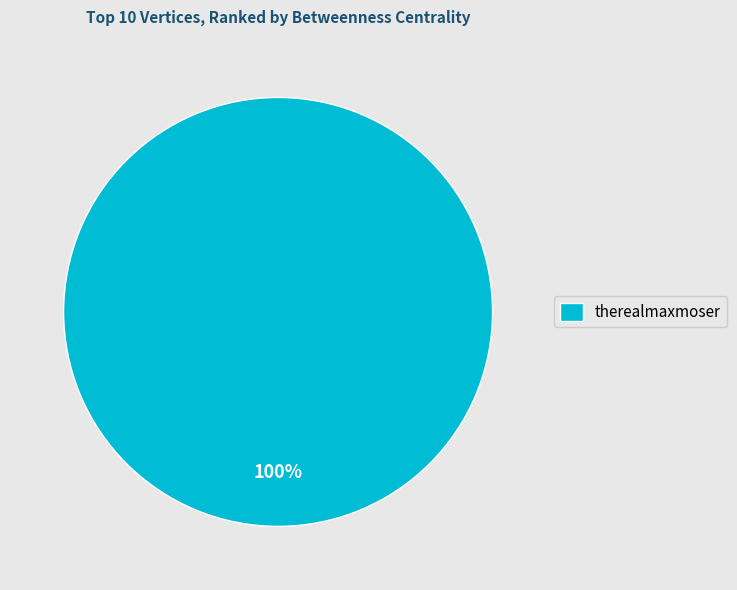

Count the number of slices in the pie.

1